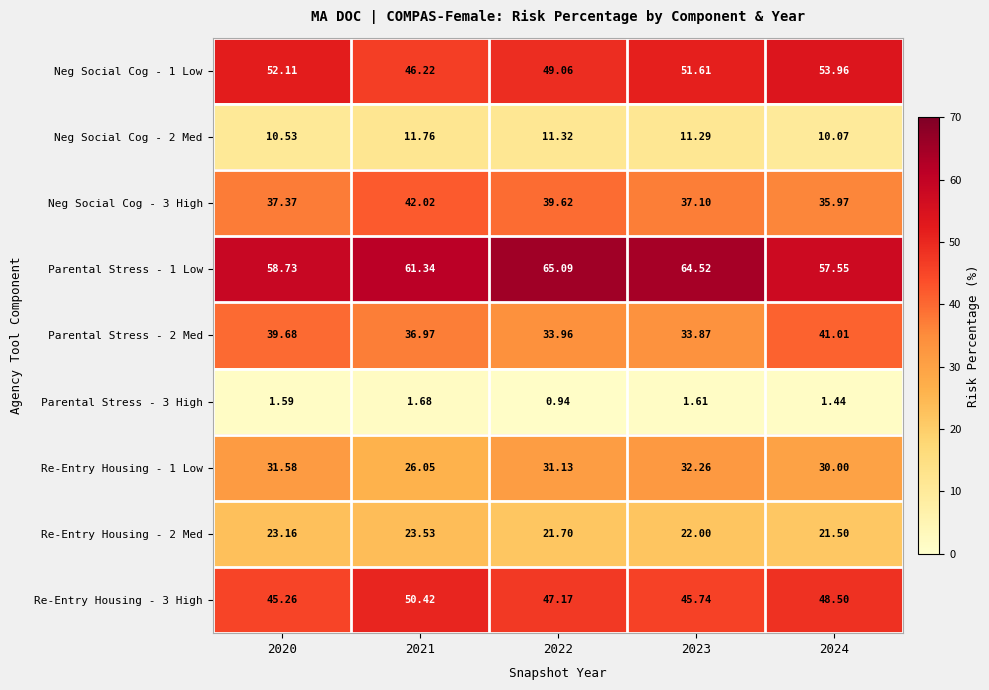

Is the value of Re-Entry Housing - 1 Low at 2023 greater than the value of Parental Stress - 1 Low at 2020?

No